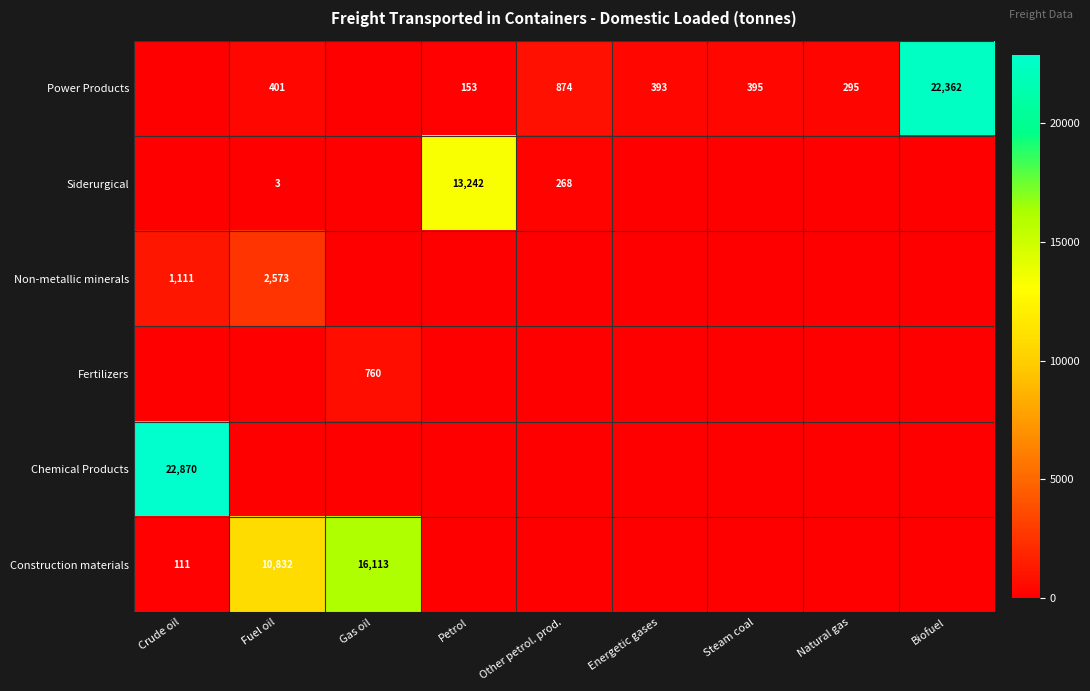

At how many categories does at least one series exceed 19741?

2